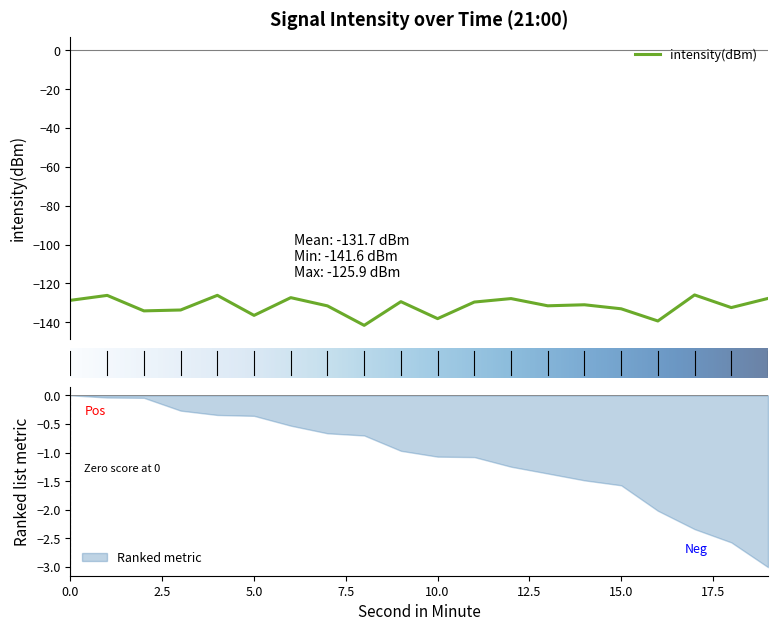

What is the minimum value for intensity(dBm)?

-141.6